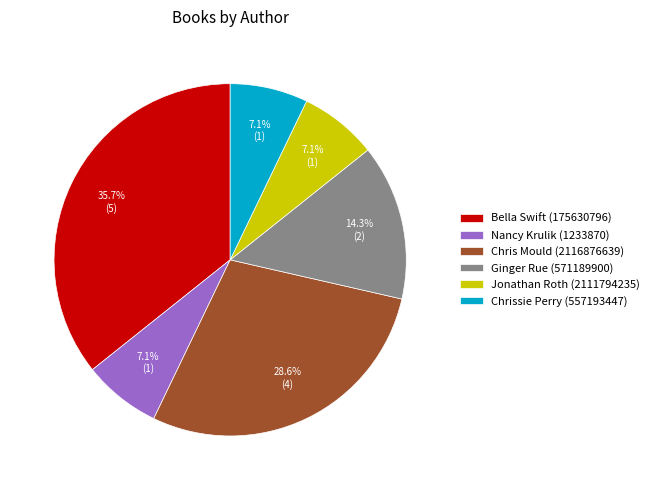

The Jonathan Roth (2111794235) slice represents 7% of the pie. True or false?

True